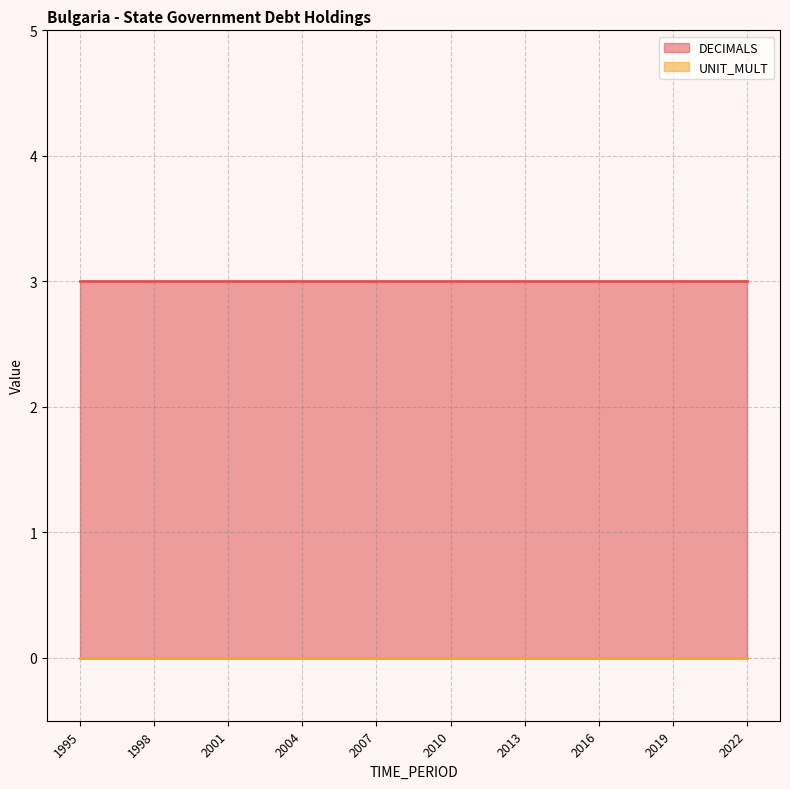

Does the chart have visible grid lines?

Yes